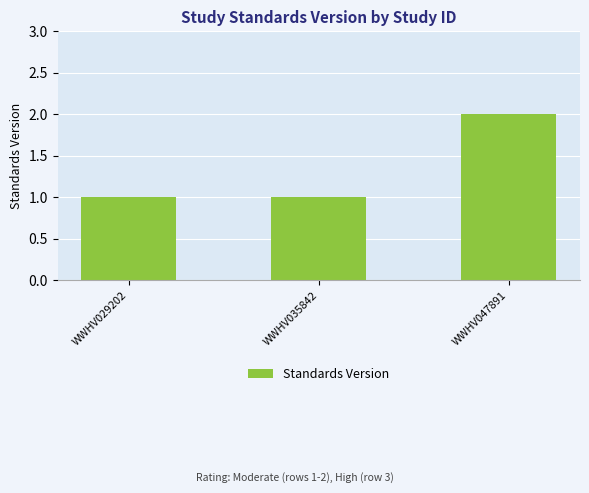

How many values are between 1 and 2?

3